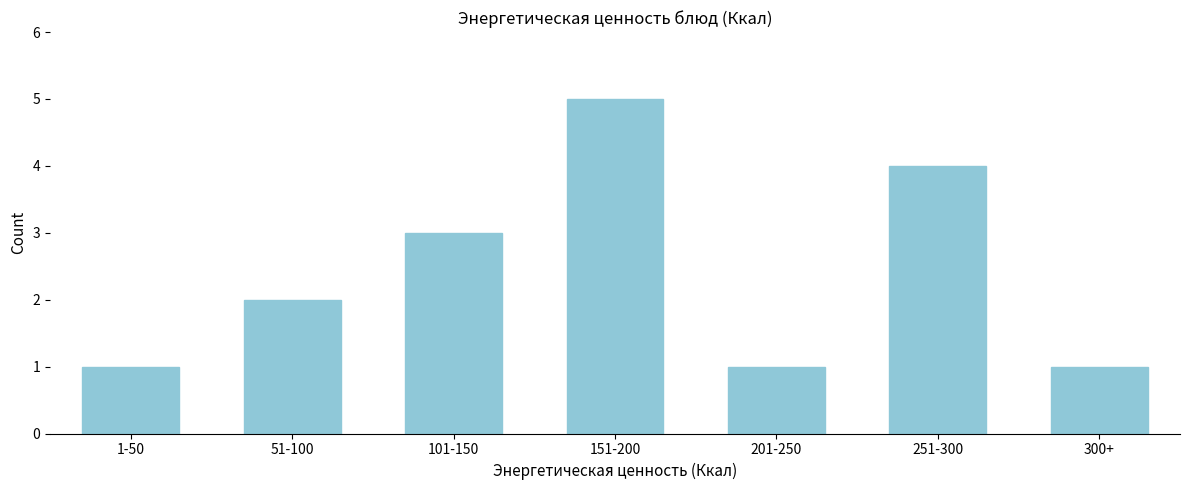

Reading left to right, extract all data points from this chart.

1	2	3	5	1	4	1